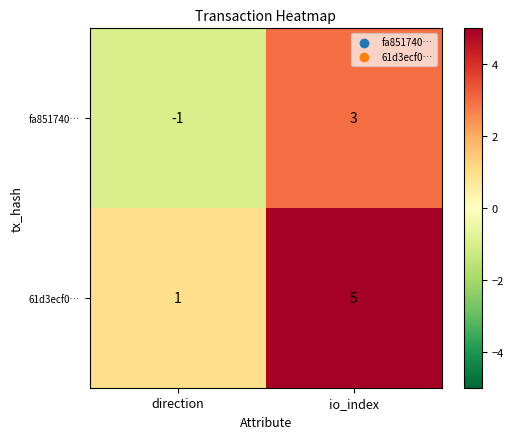

At io_index, list the series in order from smallest to largest.

fa851740…, 61d3ecf0…